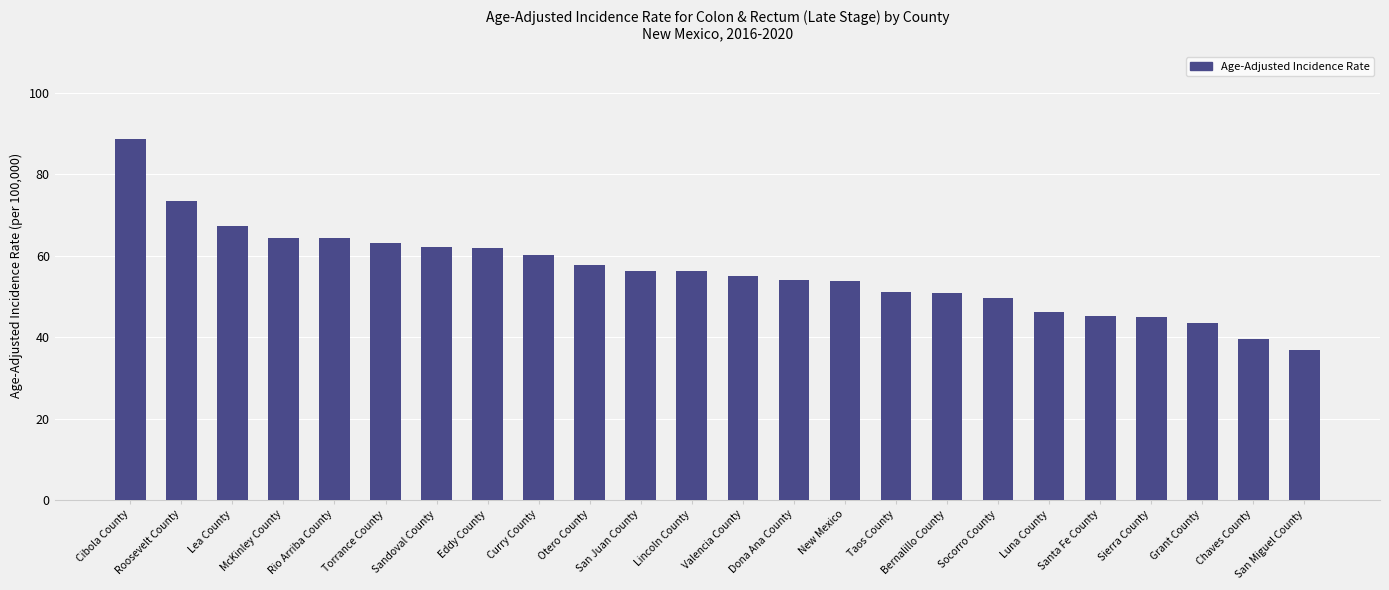

What is the maximum value shown in the chart?

88.7